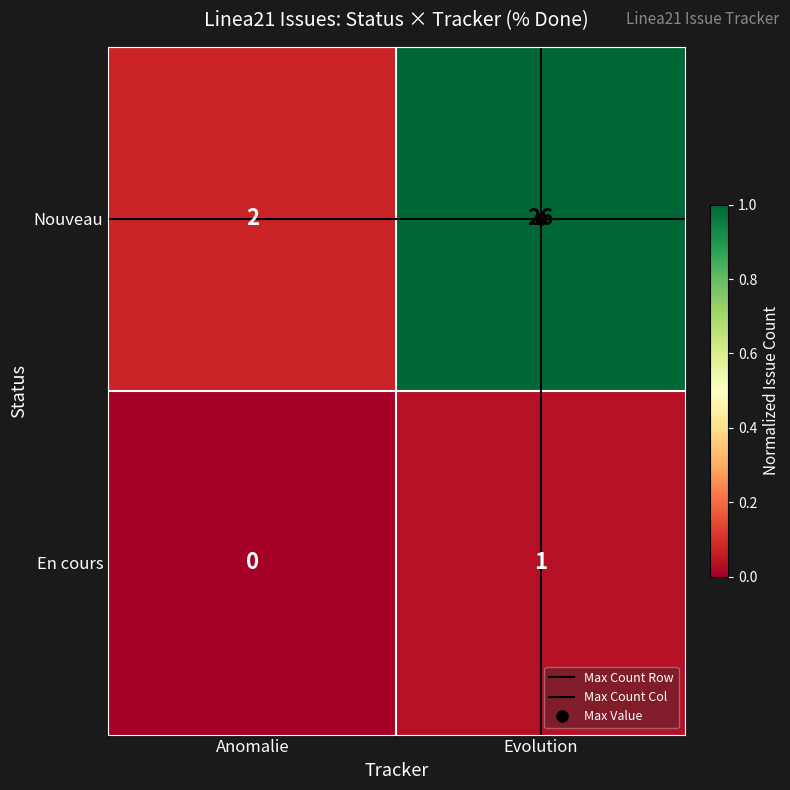

At which category is the sum across all series the highest?

Evolution